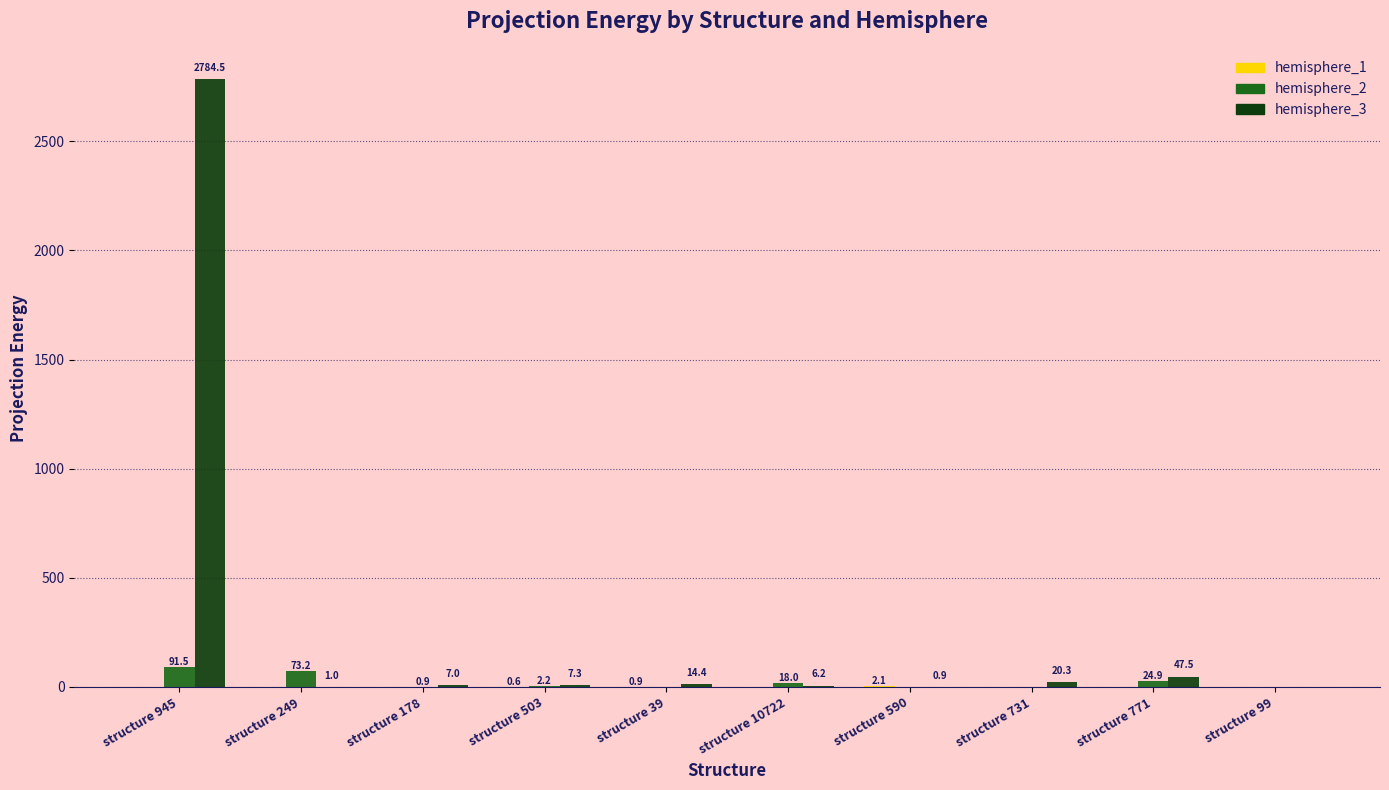

True or false: hemisphere_2 has a value of 0.9 at structure 178.

True